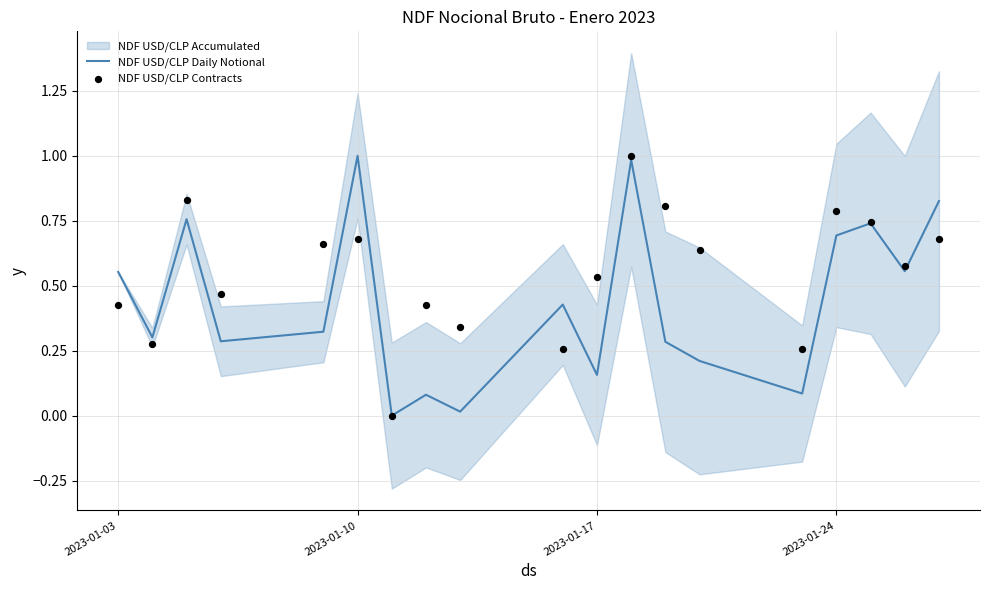

What is the highest value of the NDF USD/CLP Daily Notional series?

1.0